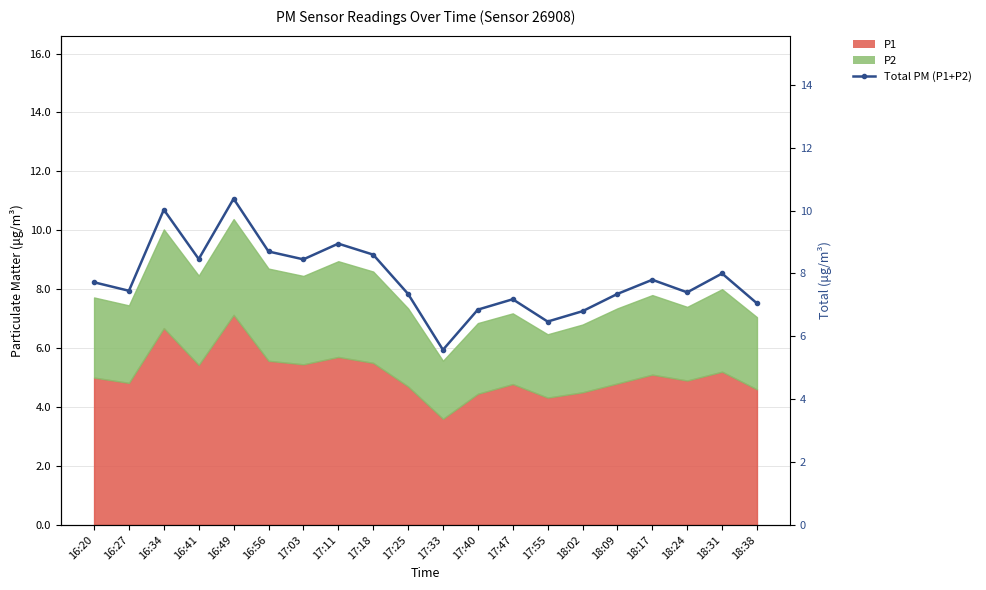

Between 17:25 and 17:18, which is larger?

17:18